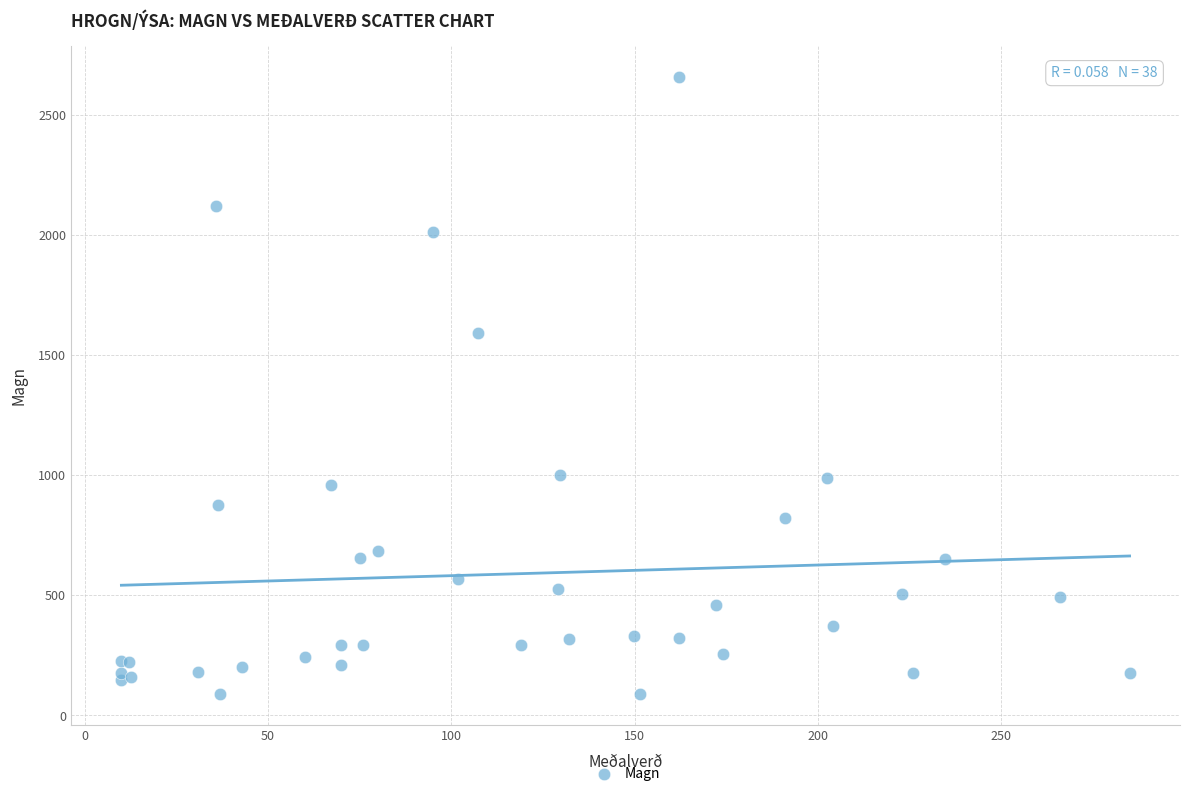

What Y value in the scatter plot is closest to 1373?

1589